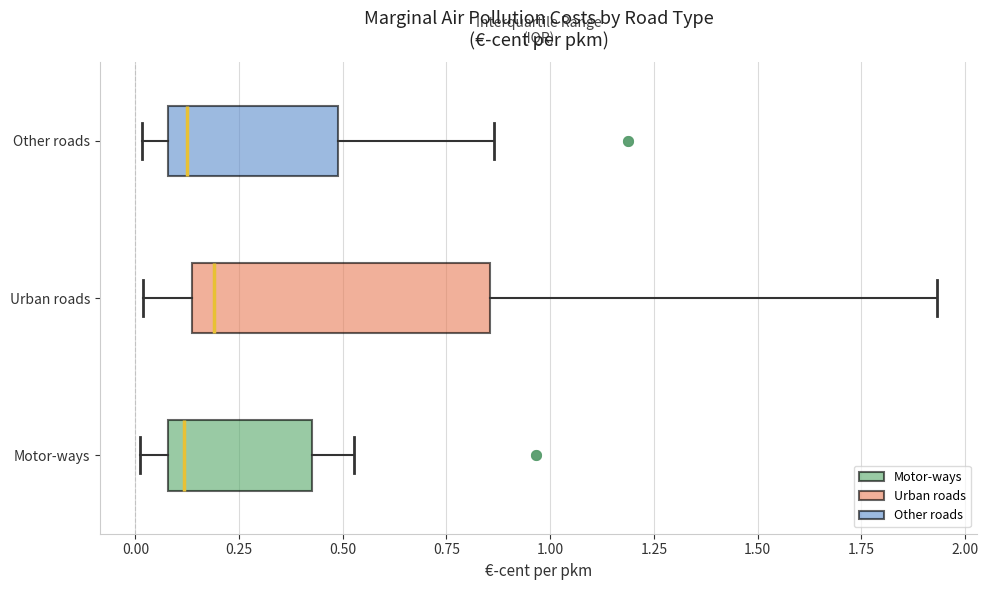

Comparing the boxes themselves (not the whiskers), which one is the widest?

Urban roads